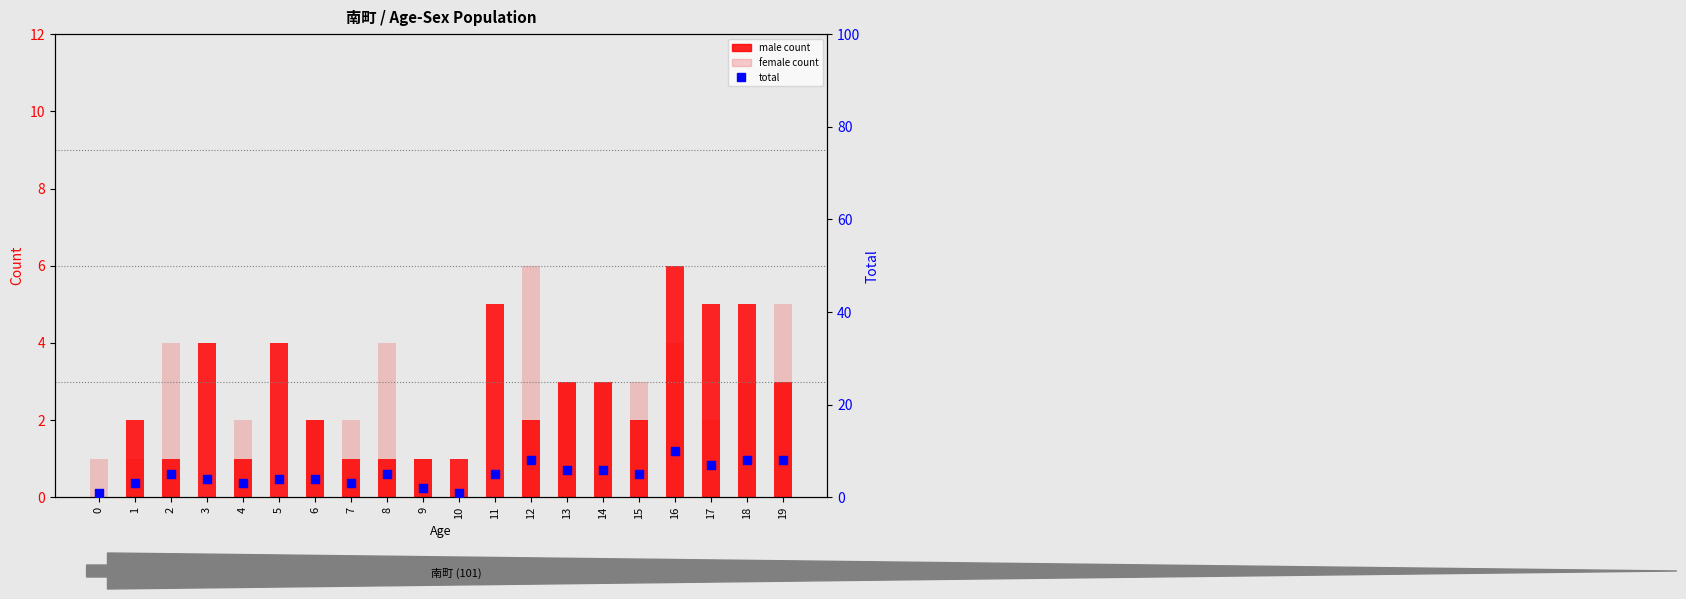

Which series reaches the maximum Y coordinate?

total